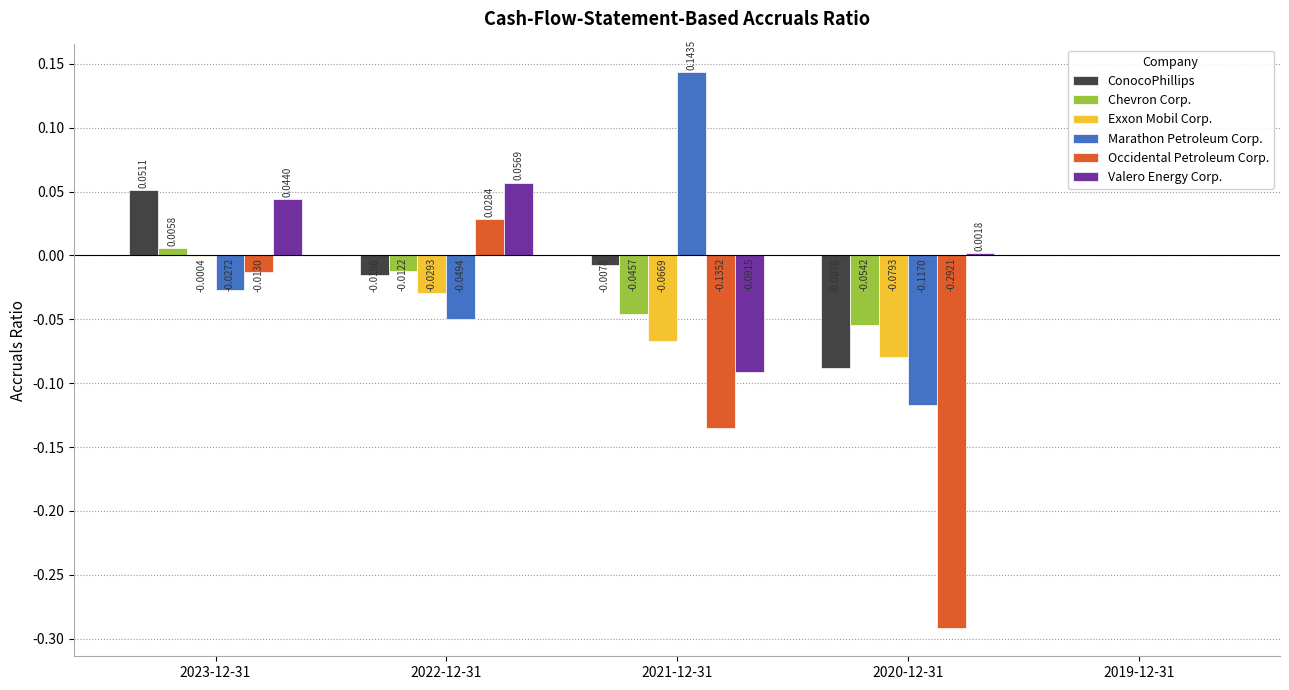

Which category has the highest value across all series?

2021-12-31